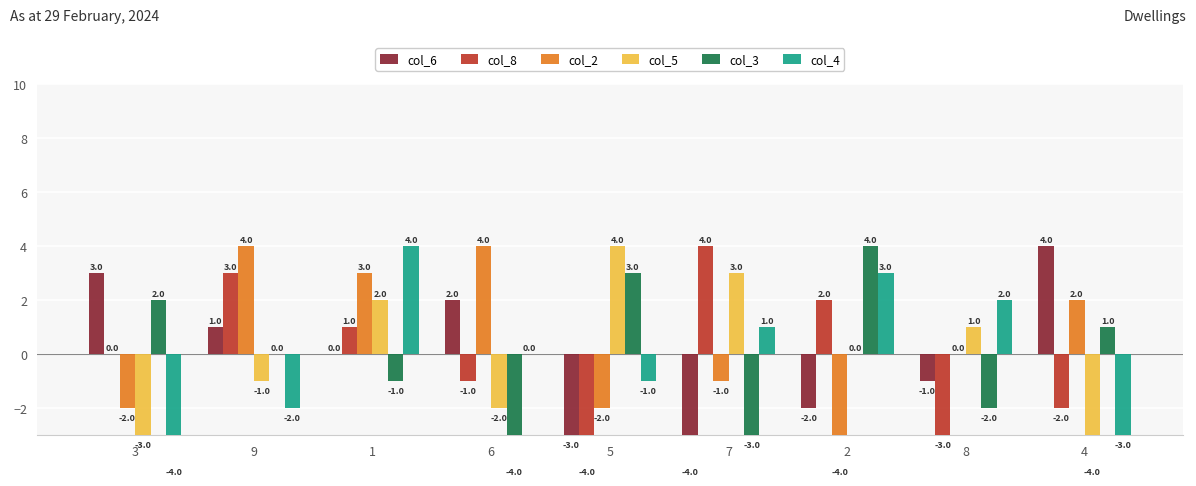

Reading left to right, transcribe all the data shown in this chart.

col_6: 3	1	0	2	-3	-4	-2	-1	4
col_8: 0	3	1	-1	-4	4	2	-3	-2
col_2: -2	4	3	4	-2	-1	-4	0	2
col_5: -3	-1	2	-2	4	3	0	1	-4
col_3: 2	0	-1	-4	3	-3	4	-2	1
col_4: -4	-2	4	0	-1	1	3	2	-3